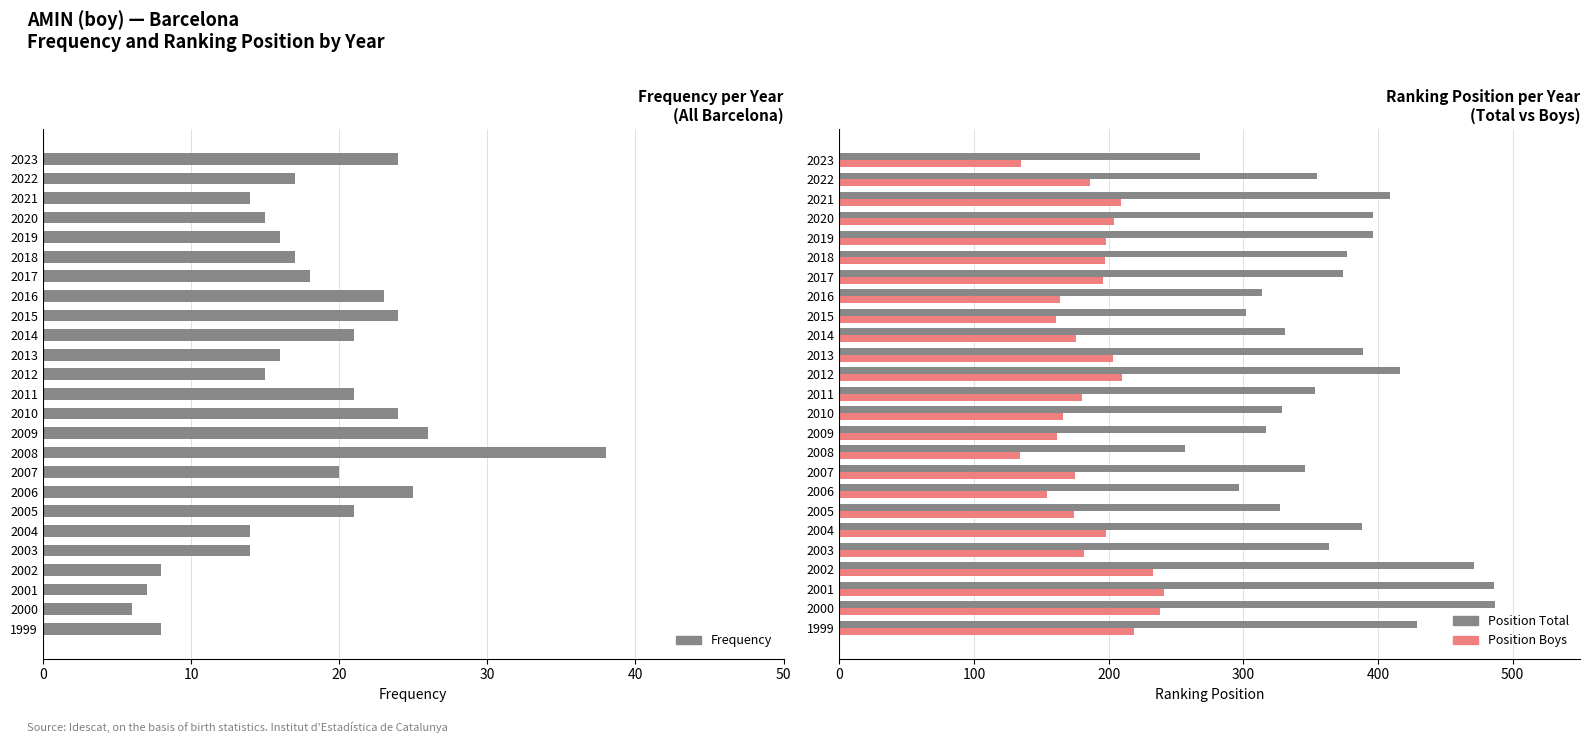

At how many categories does at least one series exceed 130?

25